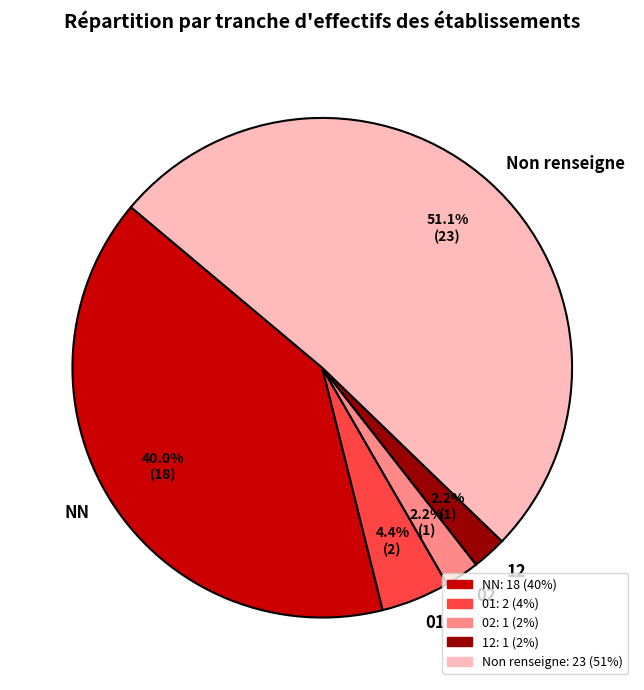

What is the ratio of the value at Non renseigne to the value at NN?

1.3